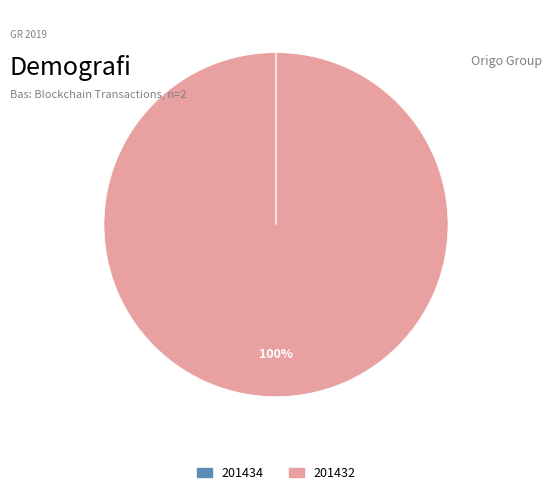

Does any single category account for the majority?

Yes